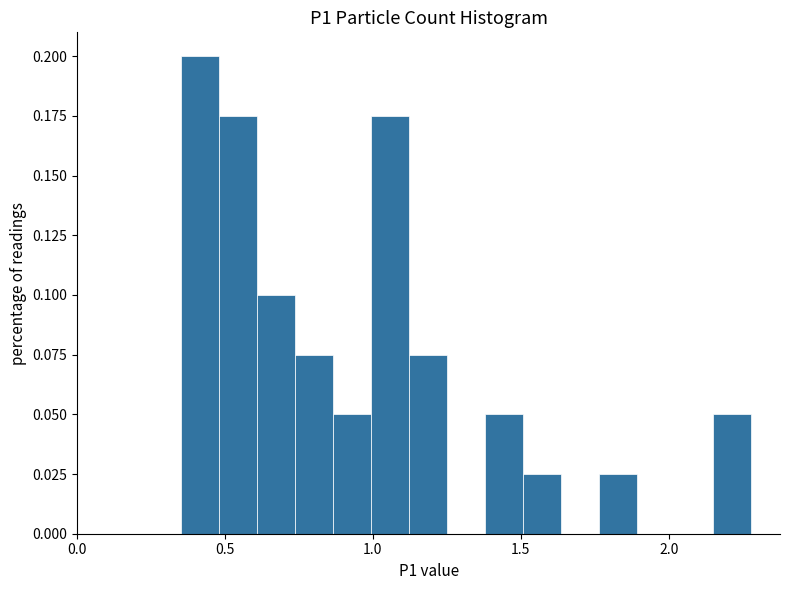

Around what value on the x-axis is the tallest bar? Give the approximate position of its centre, as read against the axis.

0.40